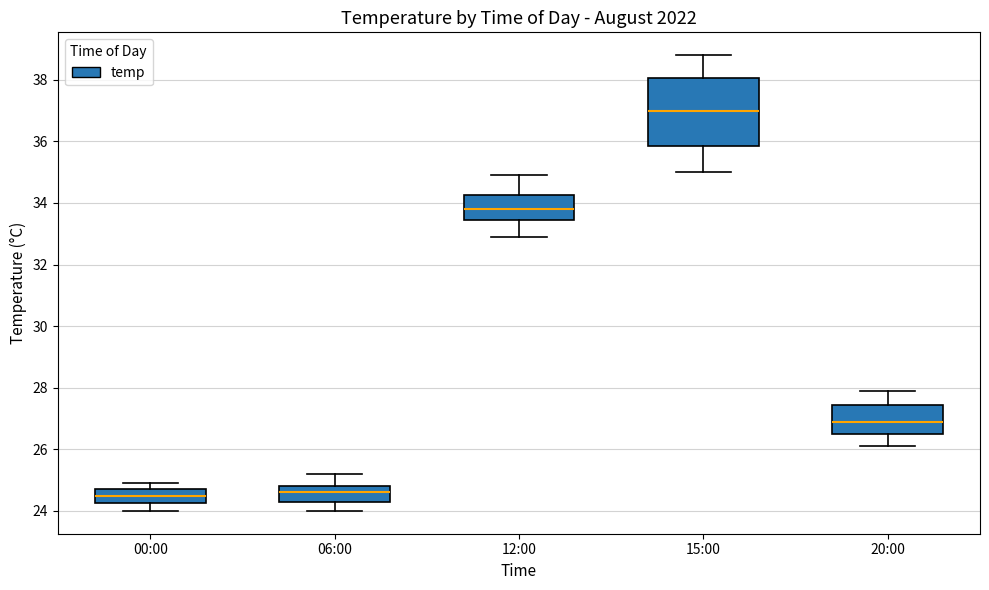

Reading left to right, read every box against the y-axis: the position of its median line, the range the box covers, and the ends of its whiskers. The values are not printed on the chart, so give them approximately, as read against the axis.

00:00: median 24.6, box 24.2 to 24.8, whiskers 24.0 to 25.0
06:00: median 24.6, box 24.4 to 24.8, whiskers 24.0 to 25.2
12:00: median 33.8, box 33.4 to 34.2, whiskers 33.0 to 35.0
15:00: median 37.0, box 35.8 to 38.0, whiskers 35.0 to 38.8
20:00: median 27.0, box 26.6 to 27.4, whiskers 26.2 to 28.0